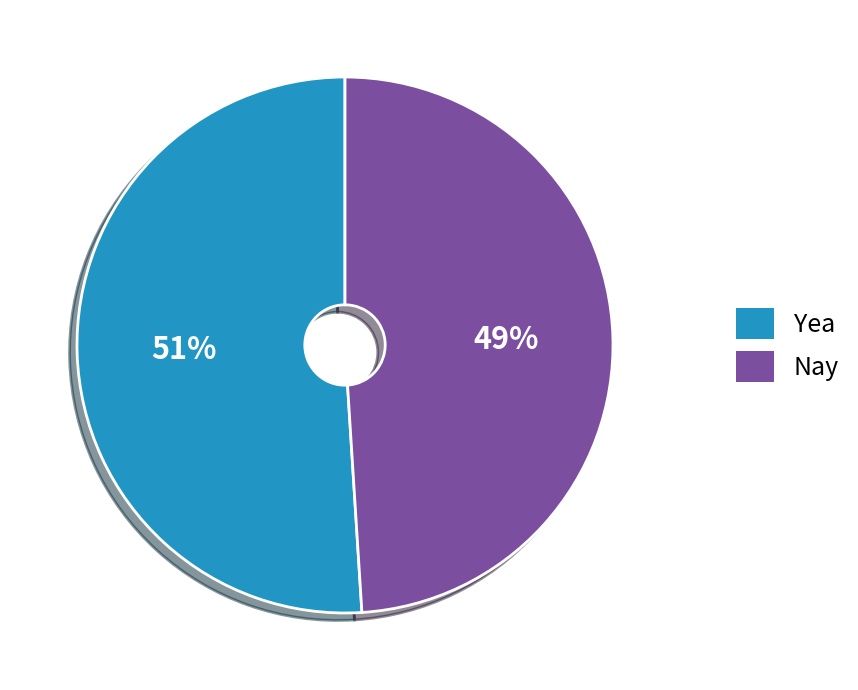

Does Yea represent more than half of the total?

Yes